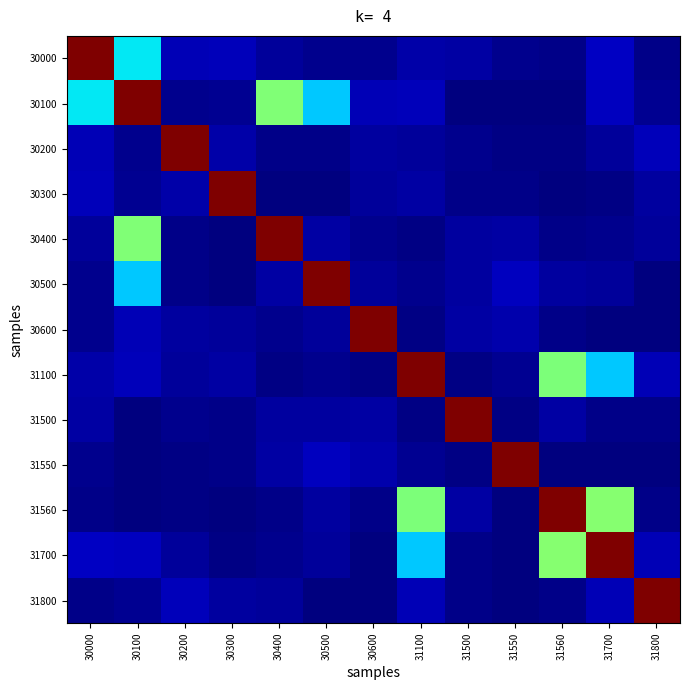

Reading left to right, what are all the values shown in this chart?

30000: 30000=1.0	30100=0.4	30200=0.1	30300=0.1	30400=0.0	30500=0.0	30600=0.0	31100=0.0	31500=0.0	31550=0.0	31560=0.0	31700=0.1	31800=0.0
30100: 30000=0.4	30100=1.0	30200=0.0	30300=0.0	30400=0.5	30500=0.3	30600=0.0	31100=0.1	31500=0.0	31550=0.0	31560=0.0	31700=0.1	31800=0.0
30200: 30000=0.1	30100=0.0	30200=1.0	30300=0.0	30400=0.0	30500=0.0	30600=0.0	31100=0.0	31500=0.0	31550=0.0	31560=0.0	31700=0.0	31800=0.1
30300: 30000=0.1	30100=0.0	30200=0.0	30300=1.0	30400=0.0	30500=0.0	30600=0.0	31100=0.0	31500=0.0	31550=0.0	31560=0.0	31700=0.0	31800=0.0
30400: 30000=0.0	30100=0.5	30200=0.0	30300=0.0	30400=1.0	30500=0.0	30600=0.0	31100=0.0	31500=0.0	31550=0.0	31560=0.0	31700=0.0	31800=0.0
30500: 30000=0.0	30100=0.3	30200=0.0	30300=0.0	30400=0.0	30500=1.0	30600=0.0	31100=0.0	31500=0.0	31550=0.1	31560=0.0	31700=0.0	31800=0.0
30600: 30000=0.0	30100=0.0	30200=0.0	30300=0.0	30400=0.0	30500=0.0	30600=1.0	31100=0.0	31500=0.0	31550=0.0	31560=0.0	31700=0.0	31800=0.0
31100: 30000=0.0	30100=0.1	30200=0.0	30300=0.0	30400=0.0	30500=0.0	30600=0.0	31100=1.0	31500=0.0	31550=0.0	31560=0.5	31700=0.3	31800=0.0
31500: 30000=0.0	30100=0.0	30200=0.0	30300=0.0	30400=0.0	30500=0.0	30600=0.0	31100=0.0	31500=1.0	31550=0.0	31560=0.0	31700=0.0	31800=0.0
31550: 30000=0.0	30100=0.0	30200=0.0	30300=0.0	30400=0.0	30500=0.1	30600=0.0	31100=0.0	31500=0.0	31550=1.0	31560=0.0	31700=0.0	31800=0.0
31560: 30000=0.0	30100=0.0	30200=0.0	30300=0.0	30400=0.0	30500=0.0	30600=0.0	31100=0.5	31500=0.0	31550=0.0	31560=1.0	31700=0.5	31800=0.0
31700: 30000=0.1	30100=0.1	30200=0.0	30300=0.0	30400=0.0	30500=0.0	30600=0.0	31100=0.3	31500=0.0	31550=0.0	31560=0.5	31700=1.0	31800=0.0
31800: 30000=0.0	30100=0.0	30200=0.1	30300=0.0	30400=0.0	30500=0.0	30600=0.0	31100=0.0	31500=0.0	31550=0.0	31560=0.0	31700=0.0	31800=1.0